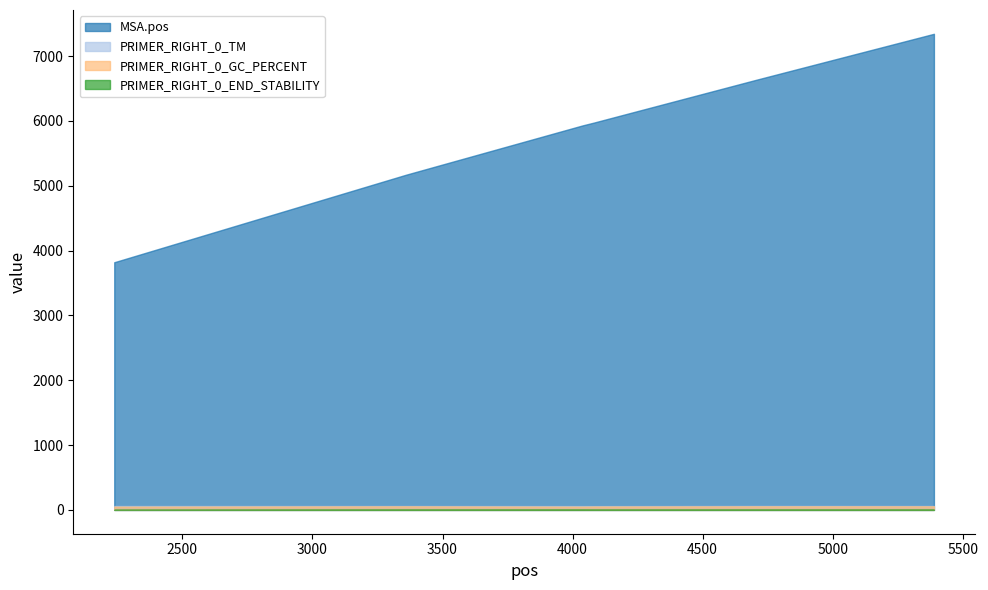

Which category has the lowest value across all series?

2238